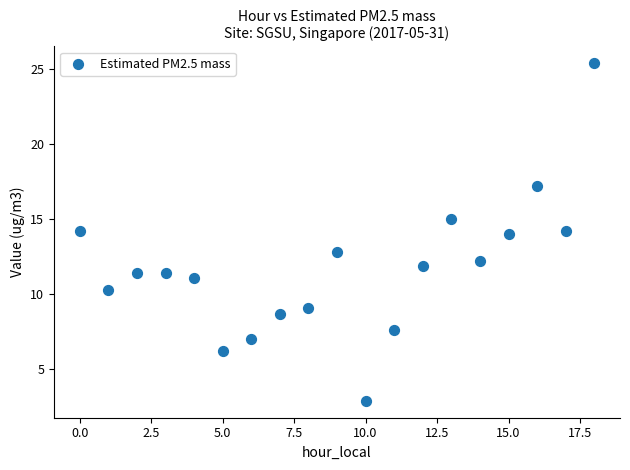

What is the range of Y values (max minus min)?

22.5